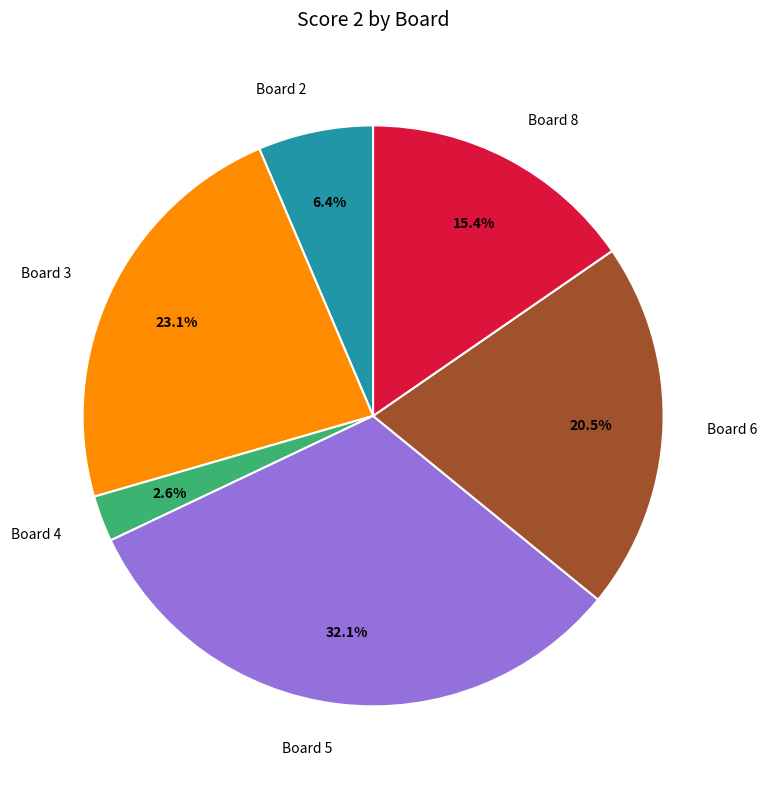

To the nearest percent, what is the average slice percentage?

17%